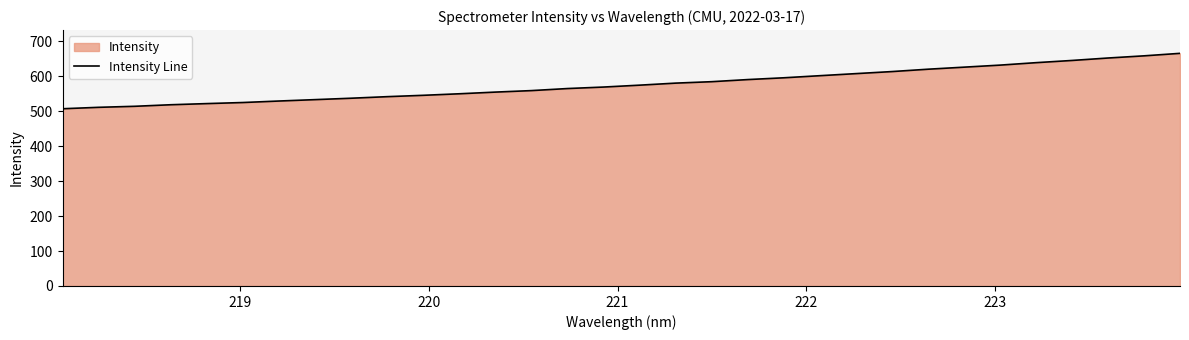

What is the minimum value shown in the chart?

507.1